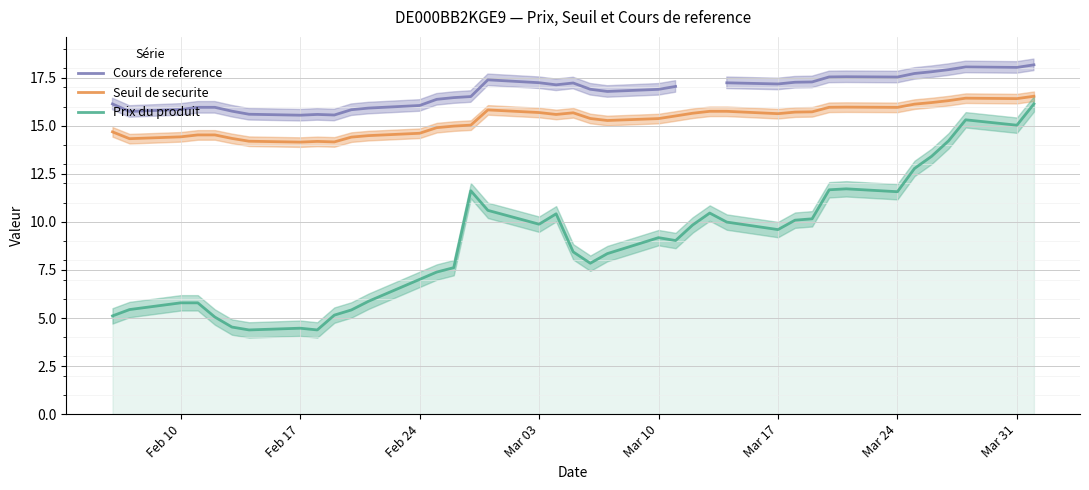

The Seuil de securite series shows 25.0 at Mar 03. True or false?

False